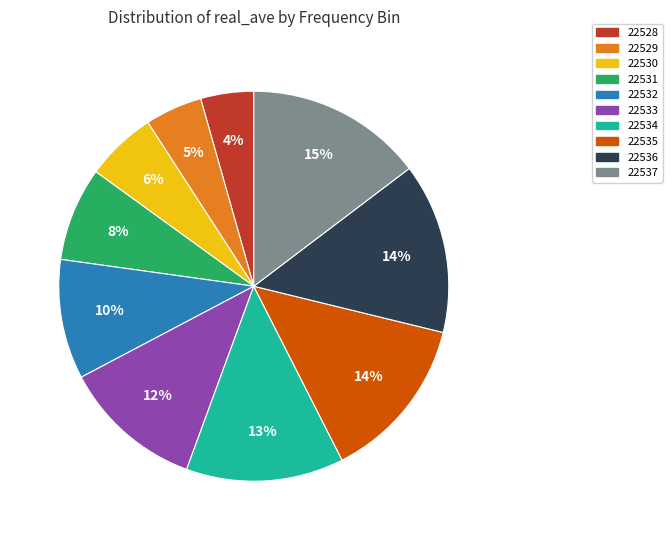

Combined, do 22530 and 22531 account for over 50%?

No